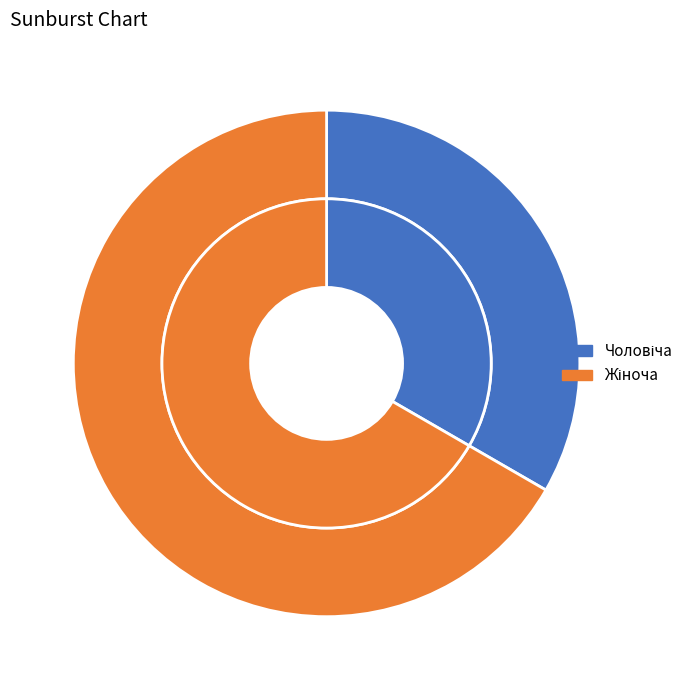

True or false: Жіноча accounts for 67% of the total.

True